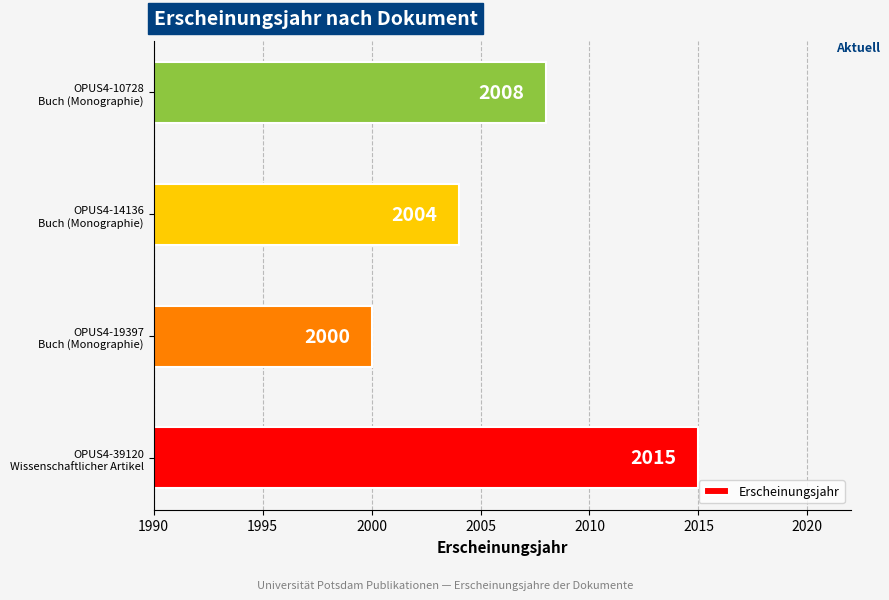

What is the greatest value displayed?

2015